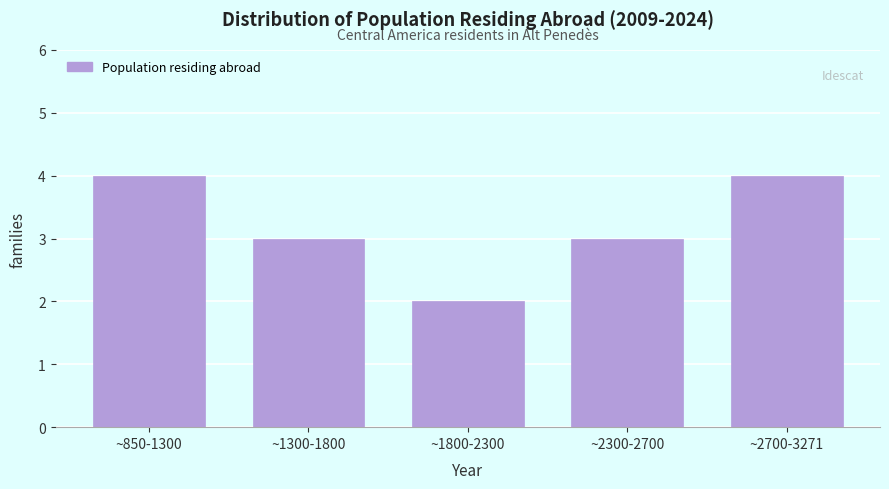

Reading left to right, transcribe all the data shown in this chart.

~850-1300=4	~1300-1800=3	~1800-2300=2	~2300-2700=3	~2700-3271=4